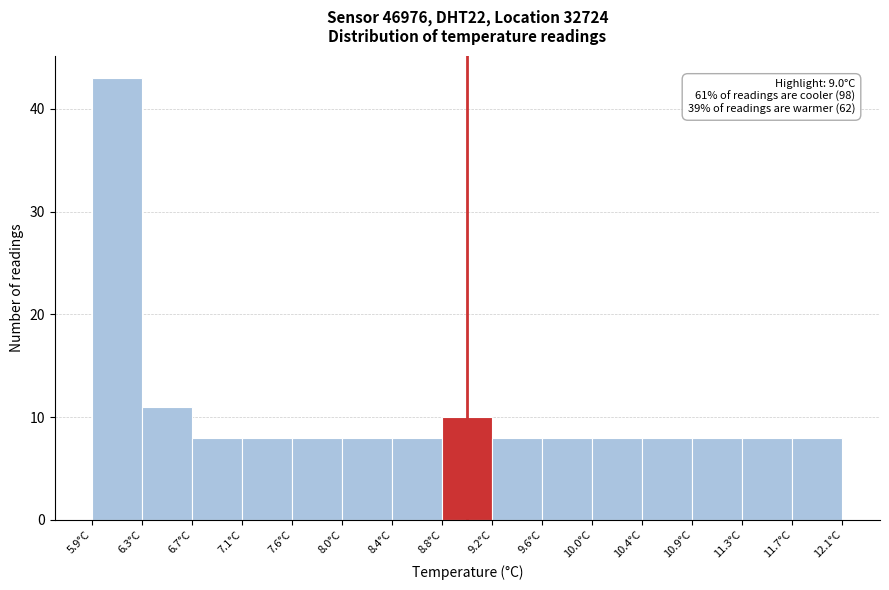

Over which range of the x-axis is the bar tallest?

5.90 to 6.30